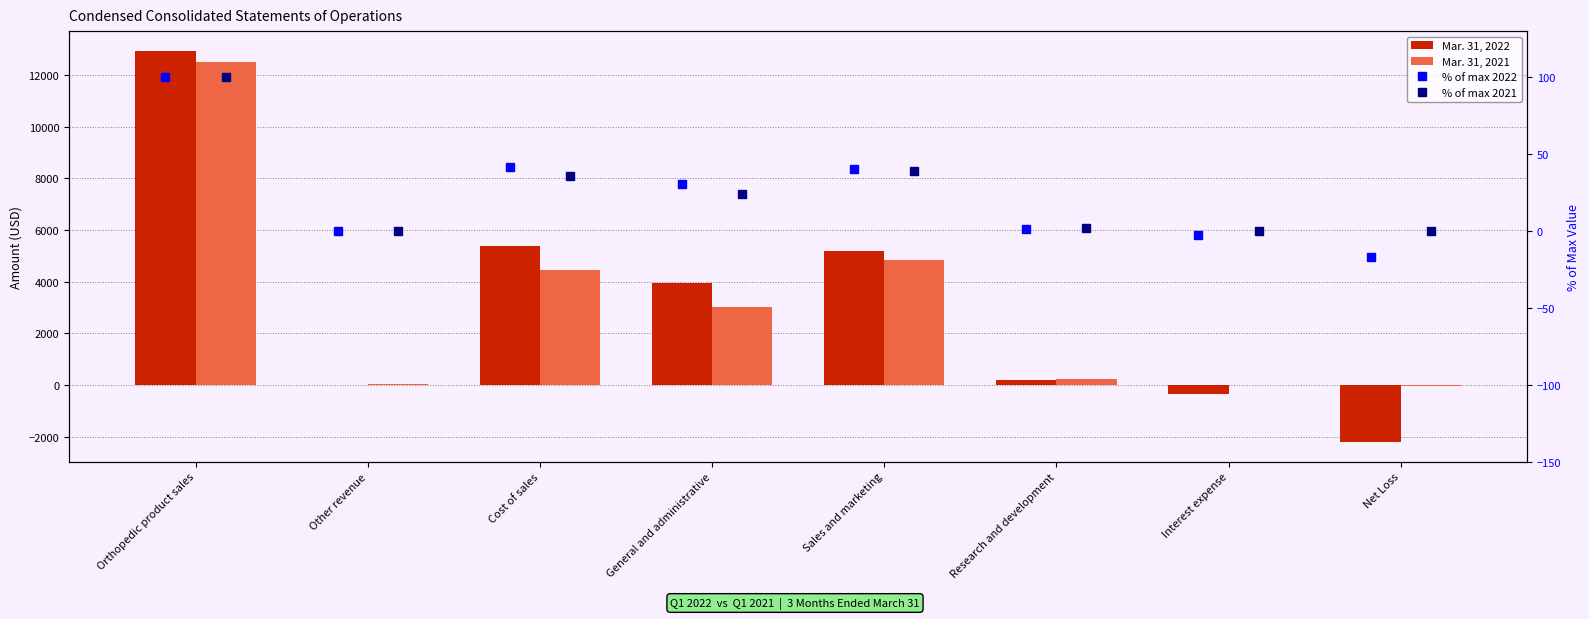

Read the Mar. 31, 2021 value at Other revenue.

33.0